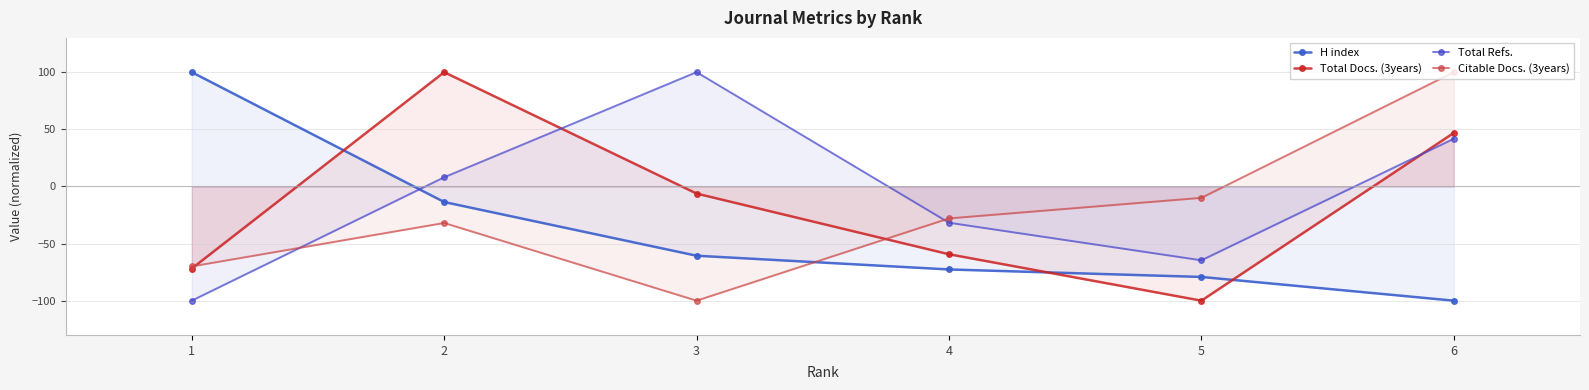

How many values in the Total Refs. series are below 8?

3